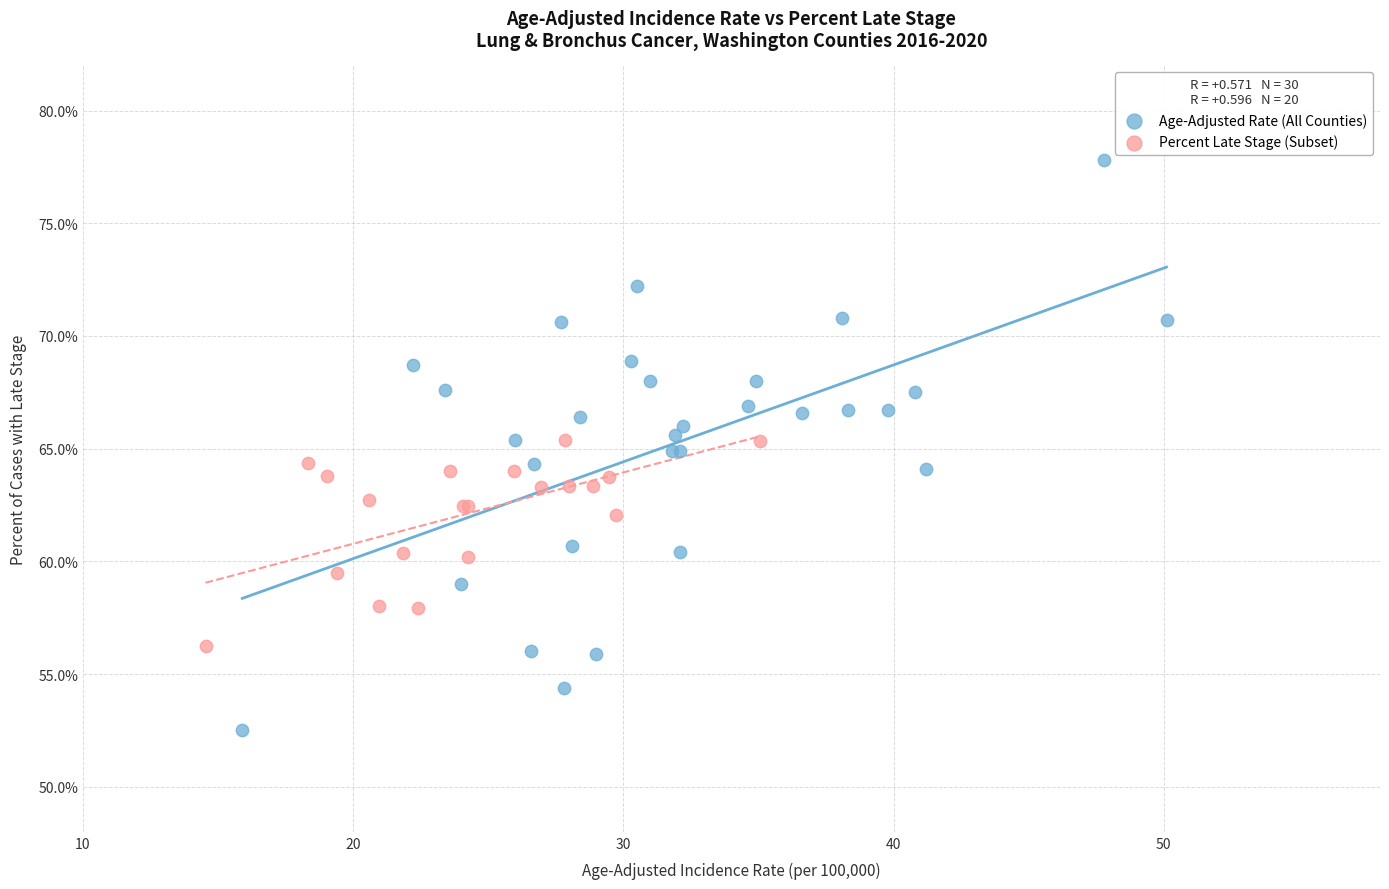

Which series contains the lowest Y value?

Age-Adjusted Rate (All Counties)